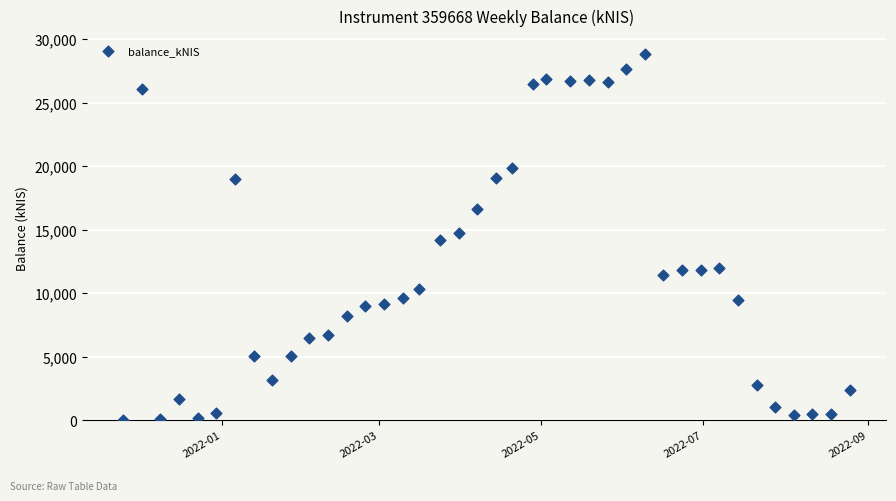

What is the range of Y values (max minus min)?

28786.7